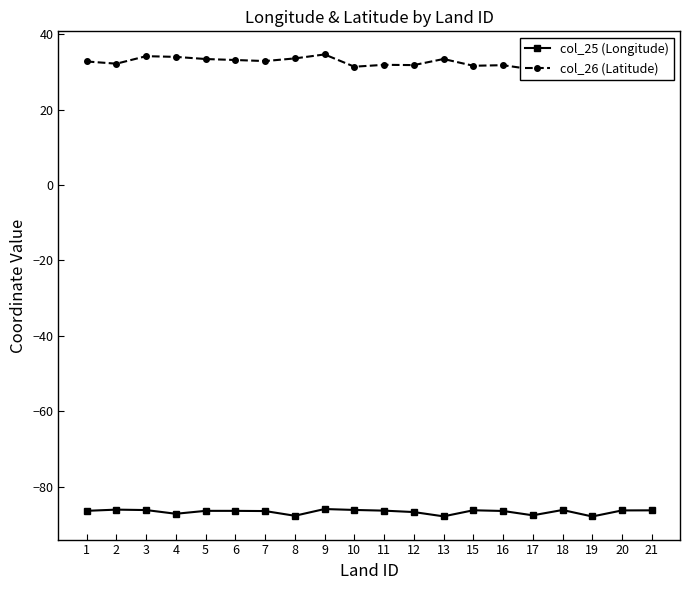

What is the spread (max minus min) of values at 15?

117.9